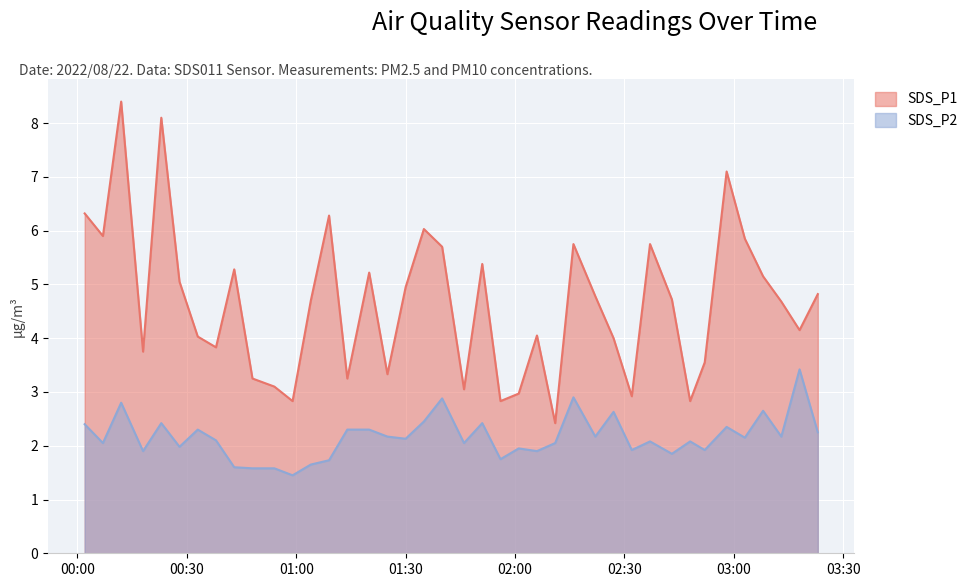

How many values in the SDS_P2 series are below 2?

14